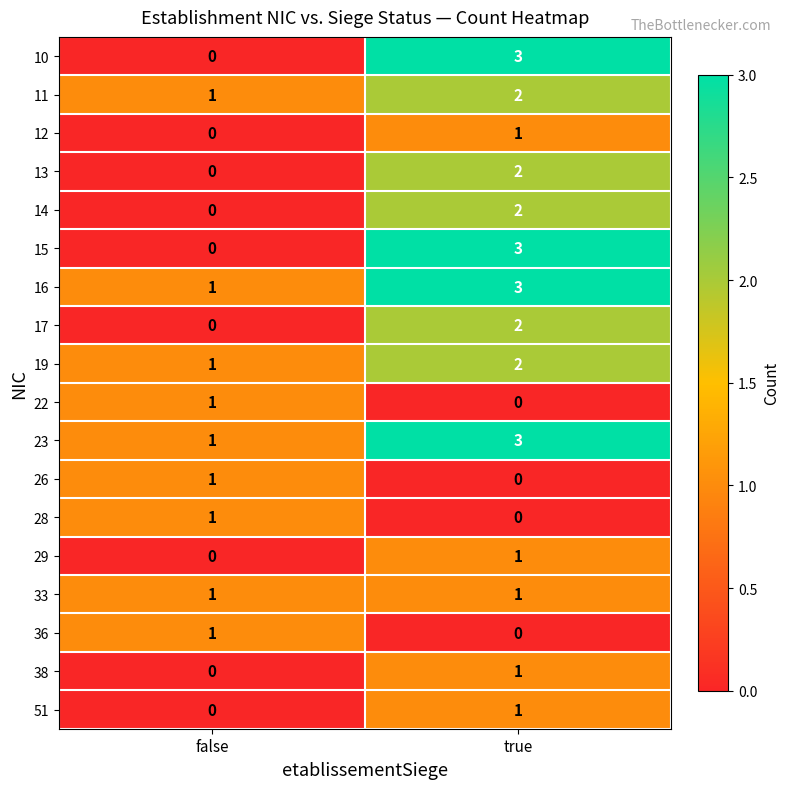

Where is 36 nearest to the value 0?

true